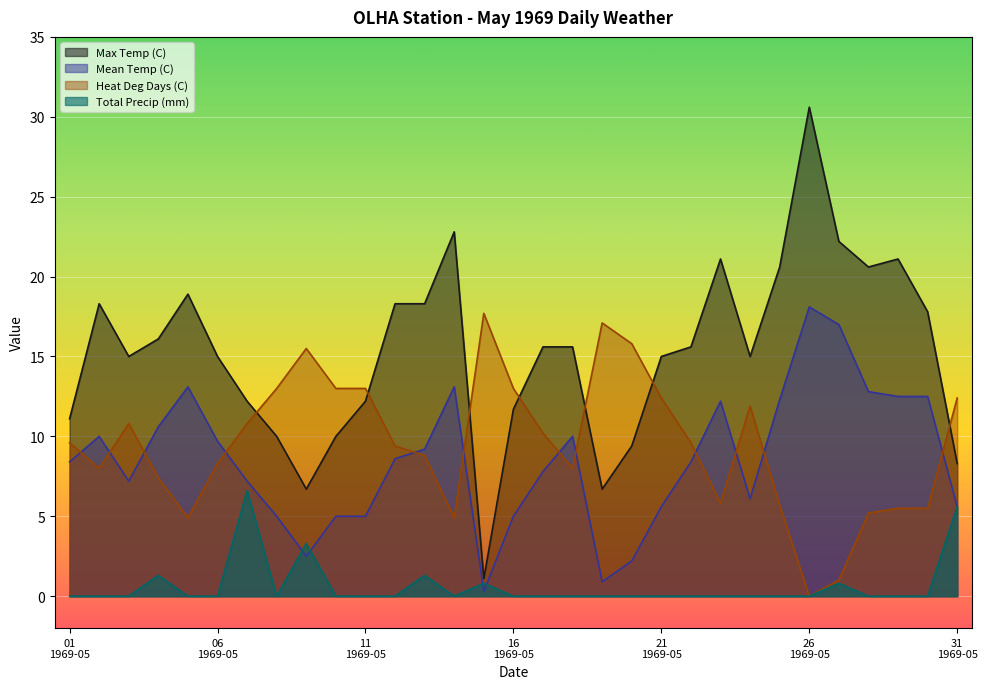

Which series has the widest spread of values?

Max Temp (C)